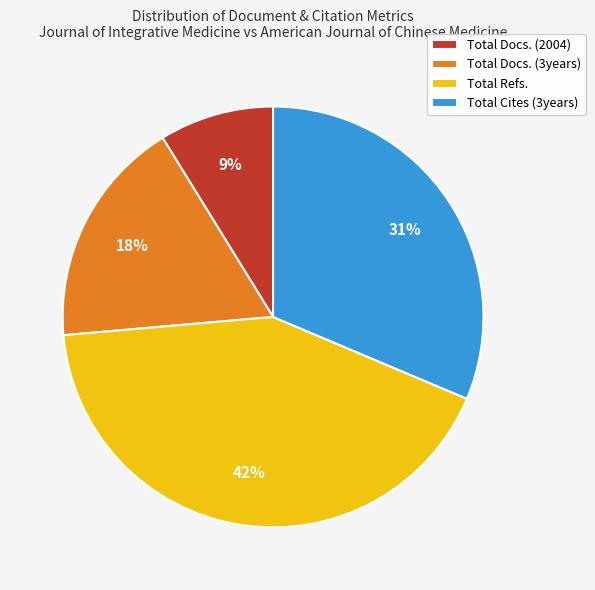

What percentage is the Total Cites (3years) slice, to the nearest percent?

31%